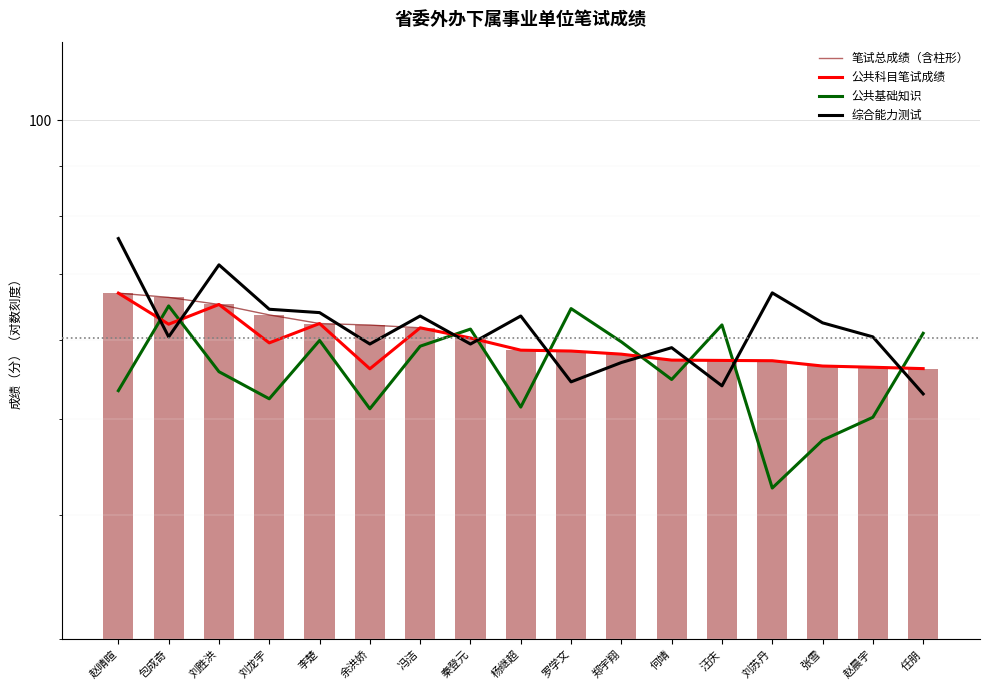

What is the label of the 12th bar from the left?

何靖